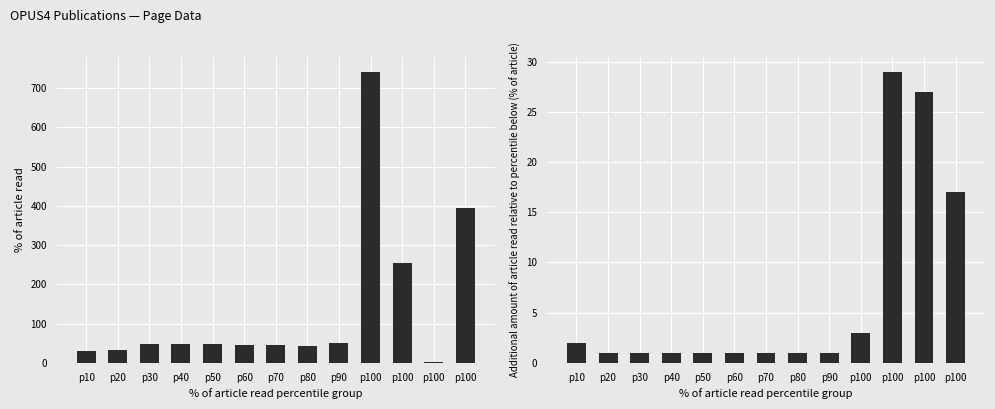

What is the difference between the maximum and second lowest values in the Erste Seite series?

712